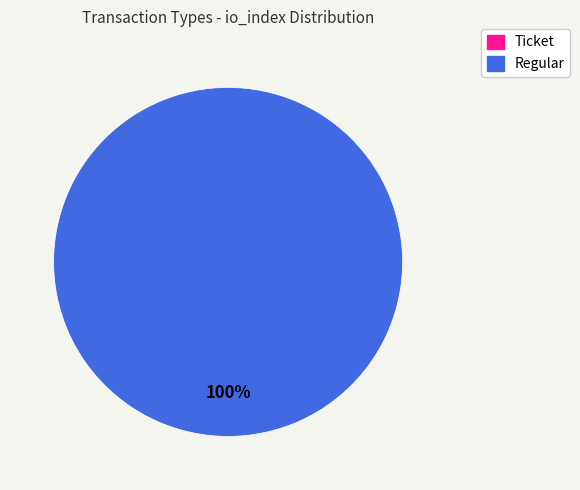

Which category accounts for the majority?

Regular